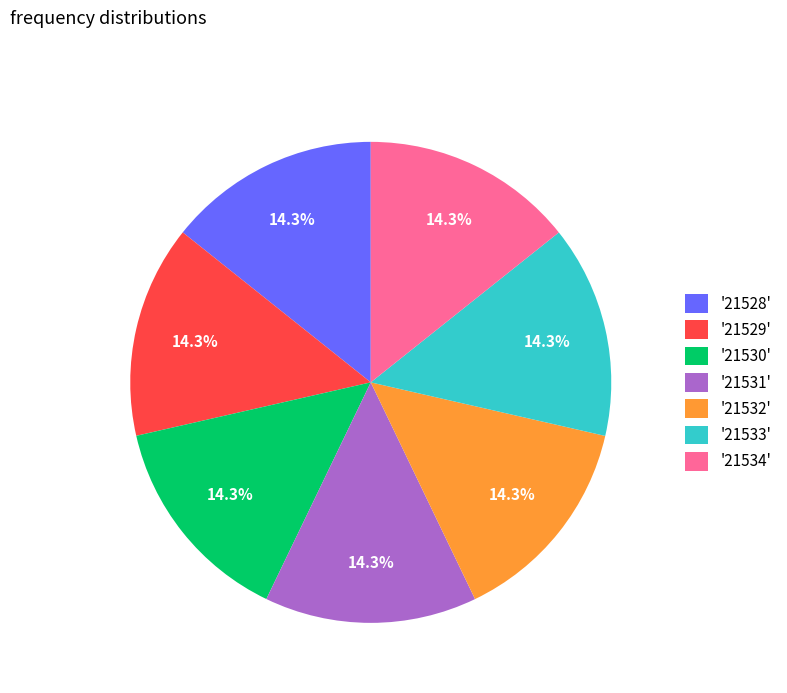

Is '21534' the majority of the pie?

No